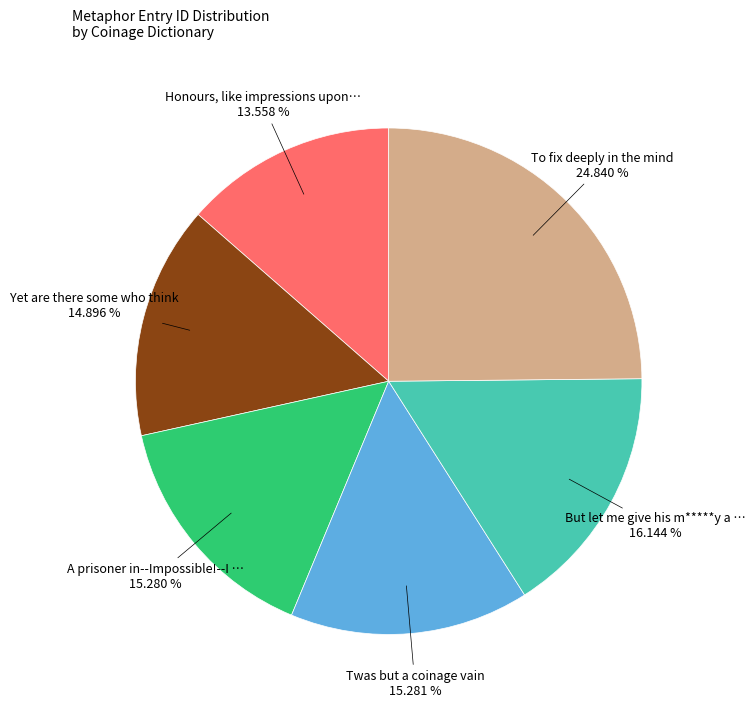

Is there a majority slice in this chart?

No